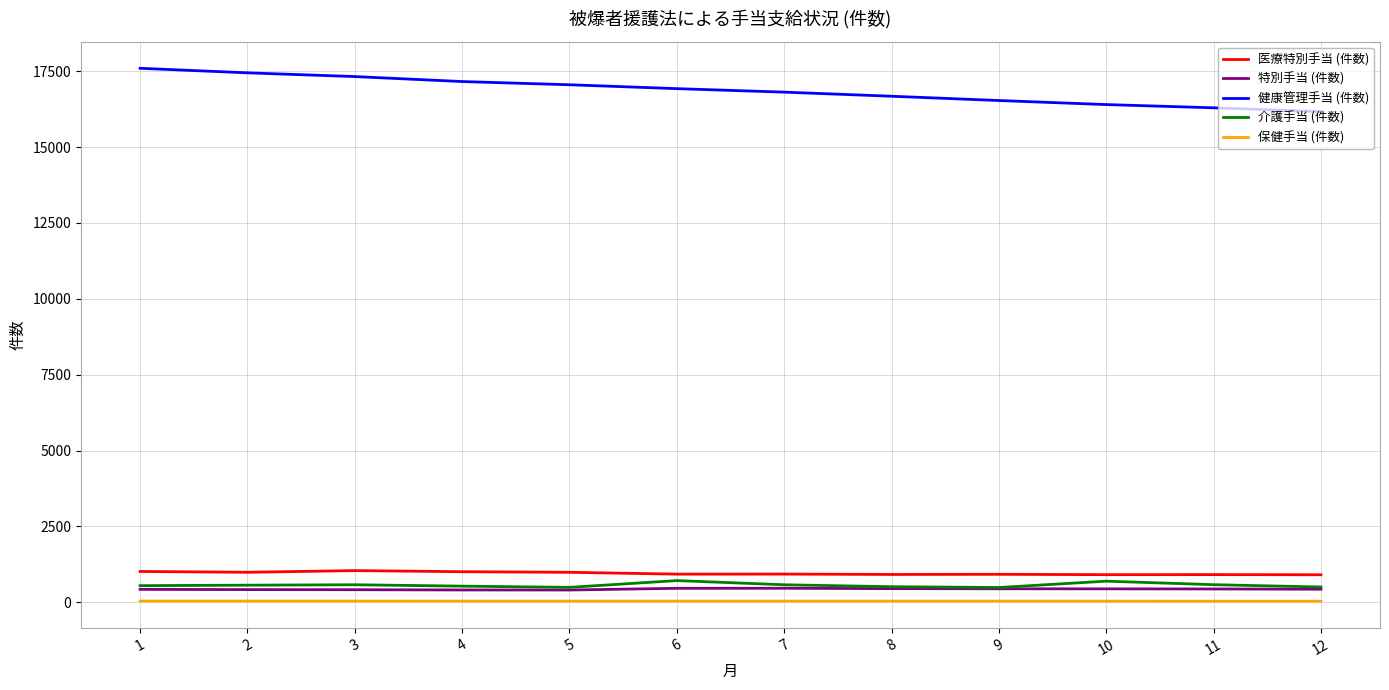

Is the value of 健康管理手当 (件数) at 2 greater than the value of 特別手当 (件数) at 6?

Yes